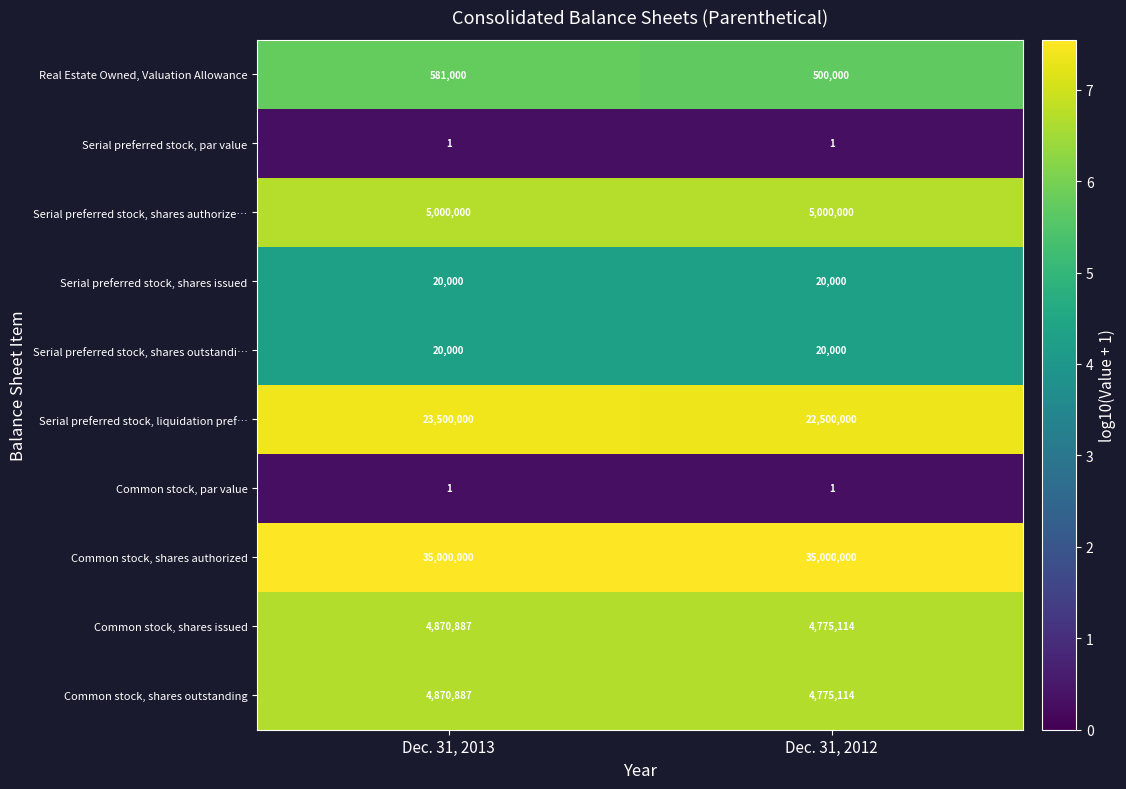

What is the smallest value displayed?

1